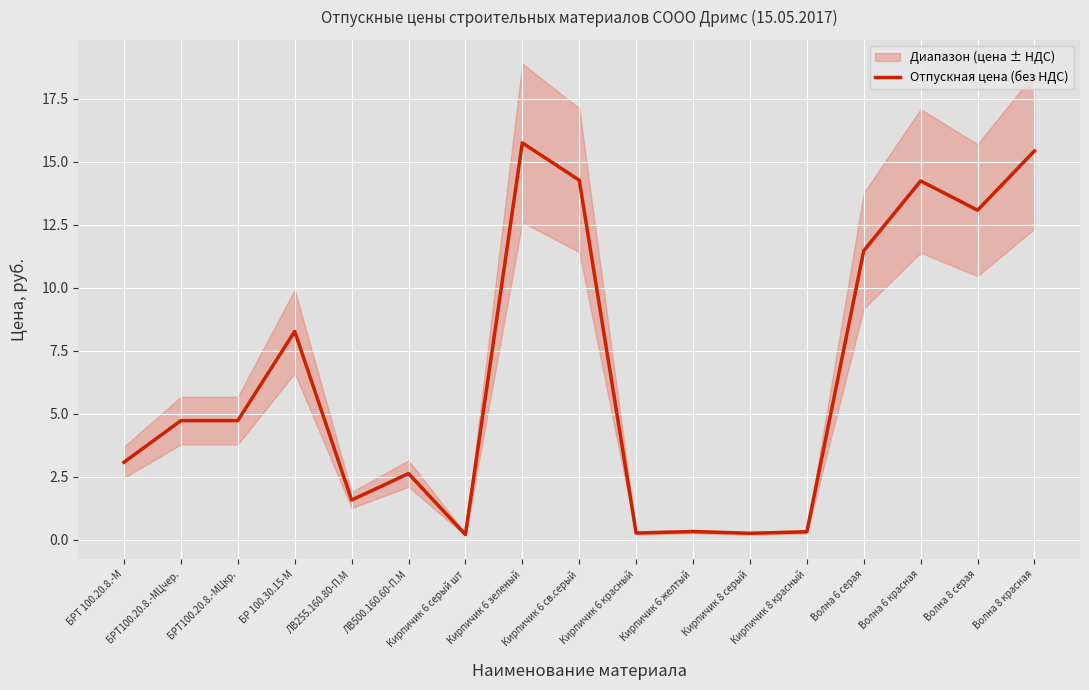

What position from the left is БР 100.30.15-М?

4